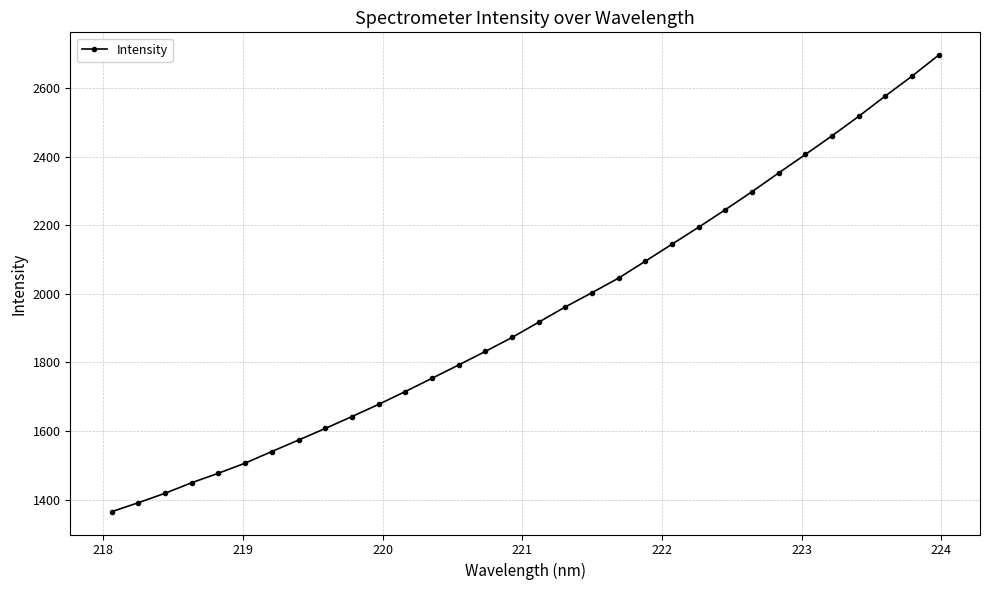

True or false: the data has more than 2 interior local peaks.

False